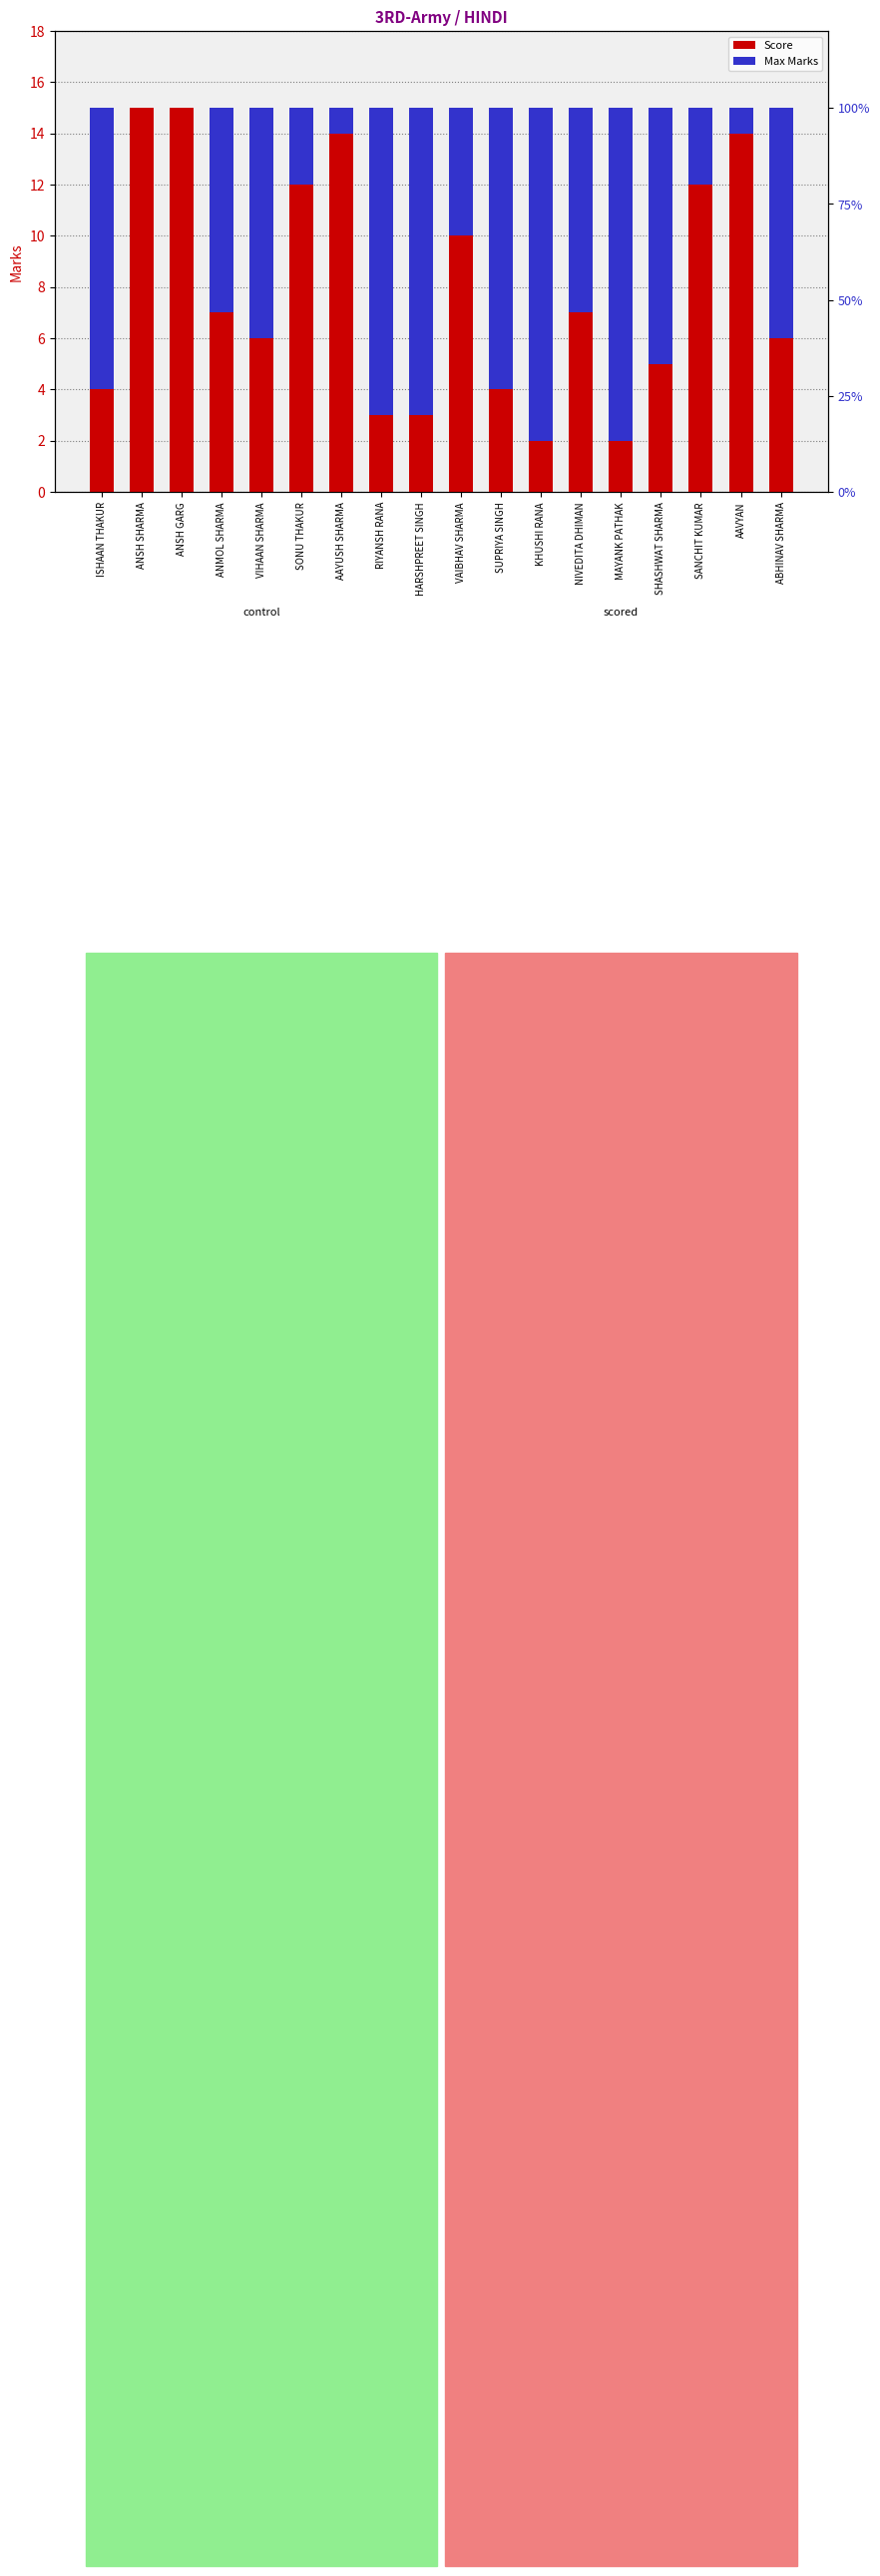

Between MAYANK PATHAK and KHUSHI RANA, which is larger?

MAYANK PATHAK